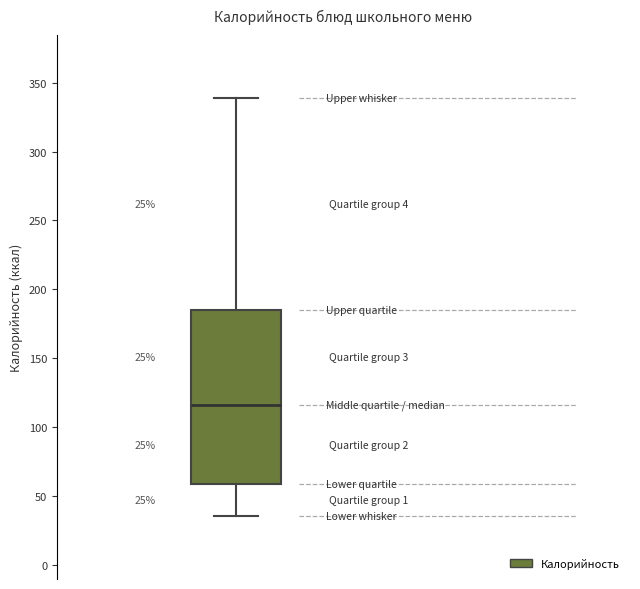

Where is the upper edge of the box on the y-axis? The values are not printed on the chart, so give them approximately, as read against the axis.

185